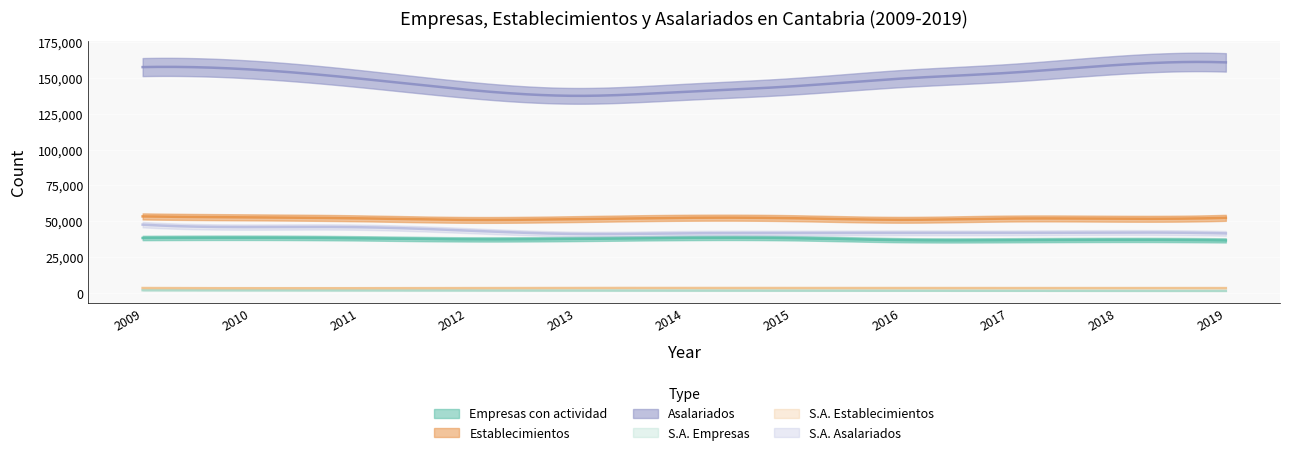

Which has a higher value, 2011 or 2014?

2014